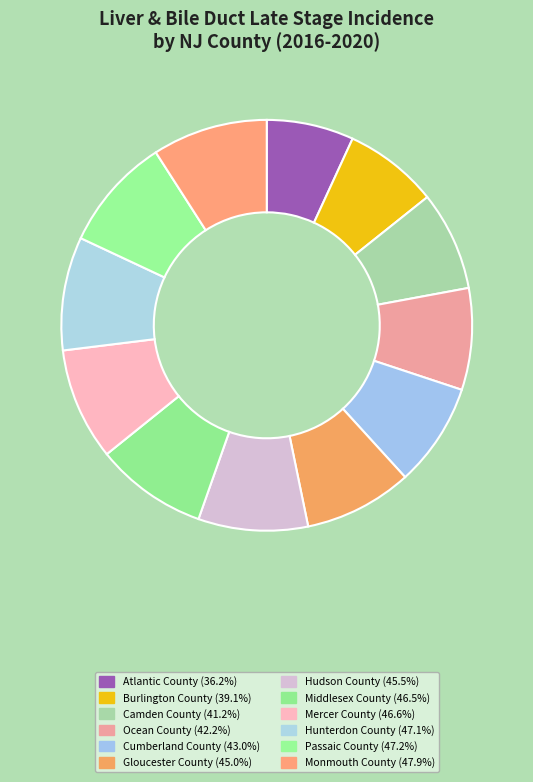

Do Cumberland County and Monmouth County together represent more than half of the pie?

No